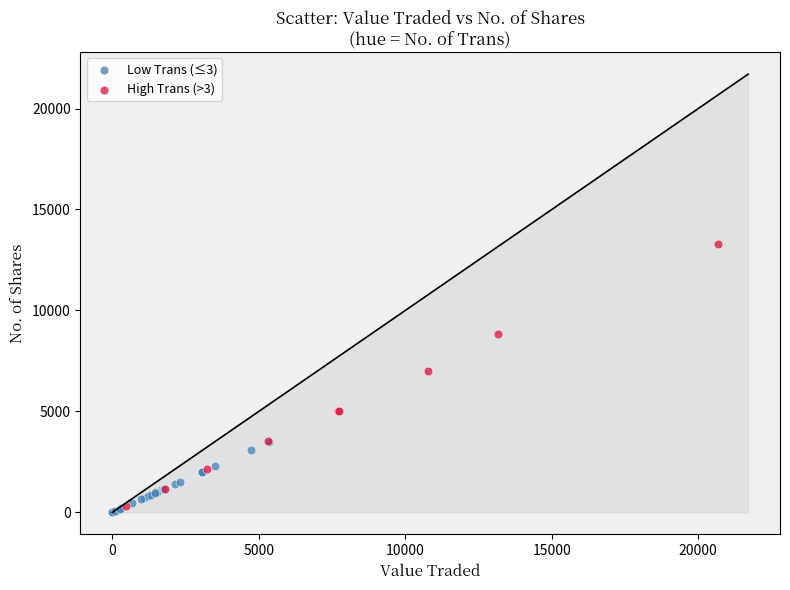

Which series has the largest Y range (max minus min)?

High Trans (>3)